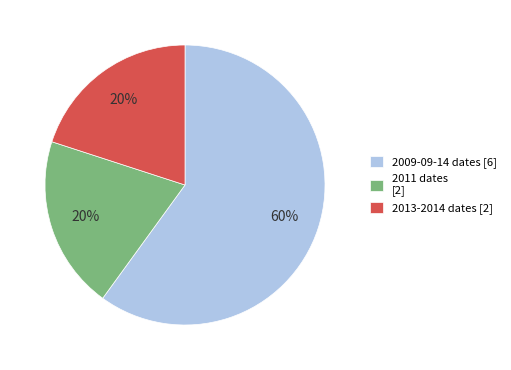

True or false: 2011 dates [2] accounts for 26% of the total.

False